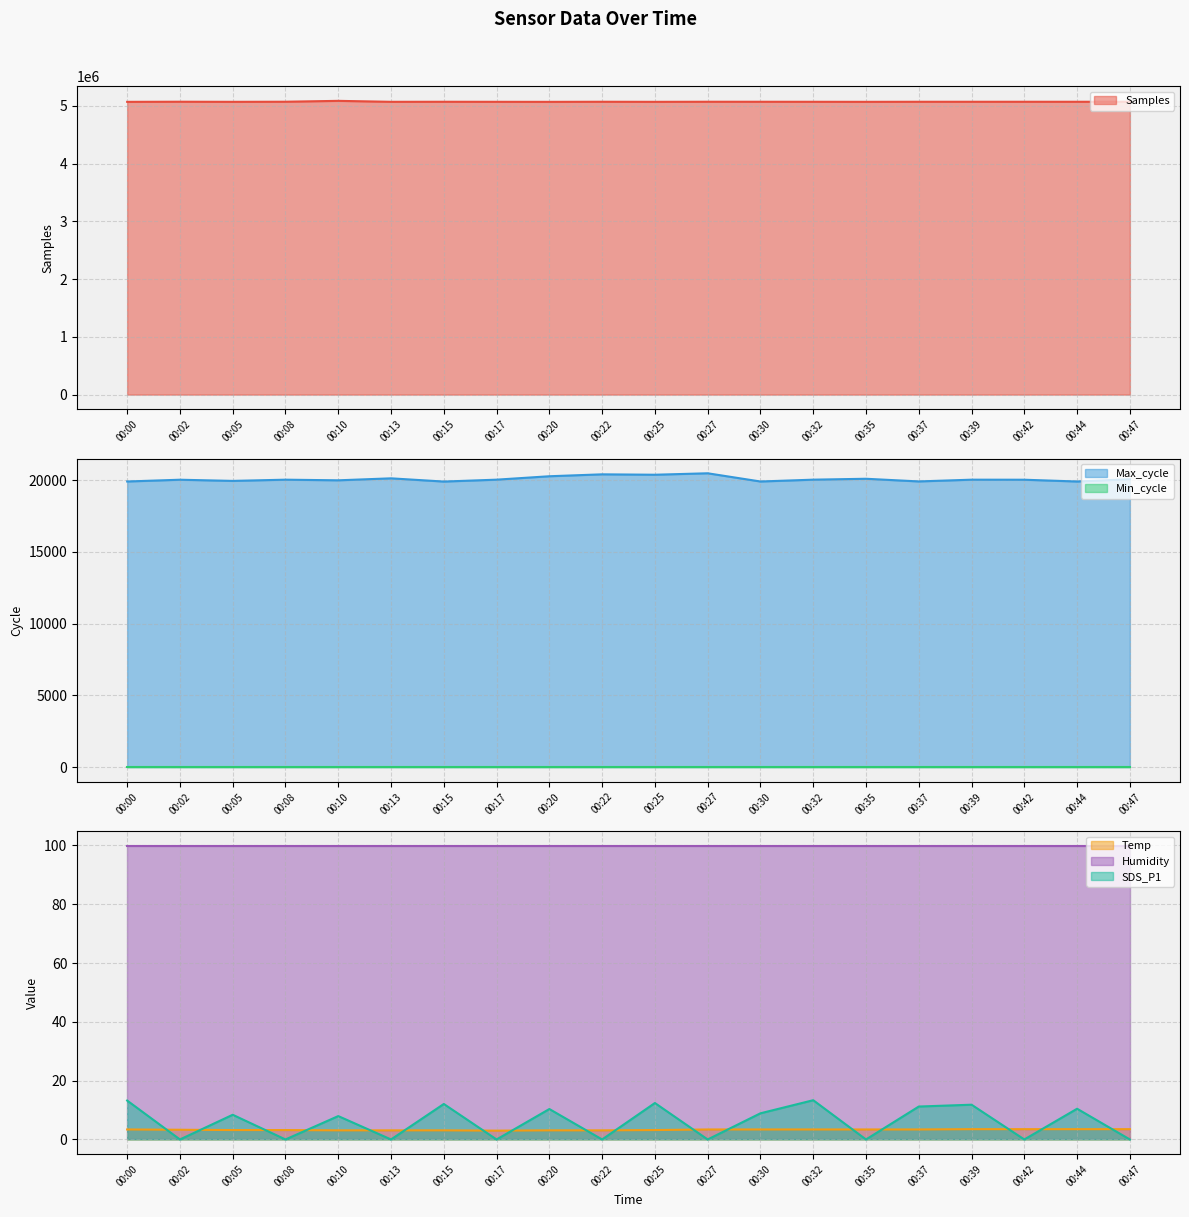

Count the number of categories in the chart.

20